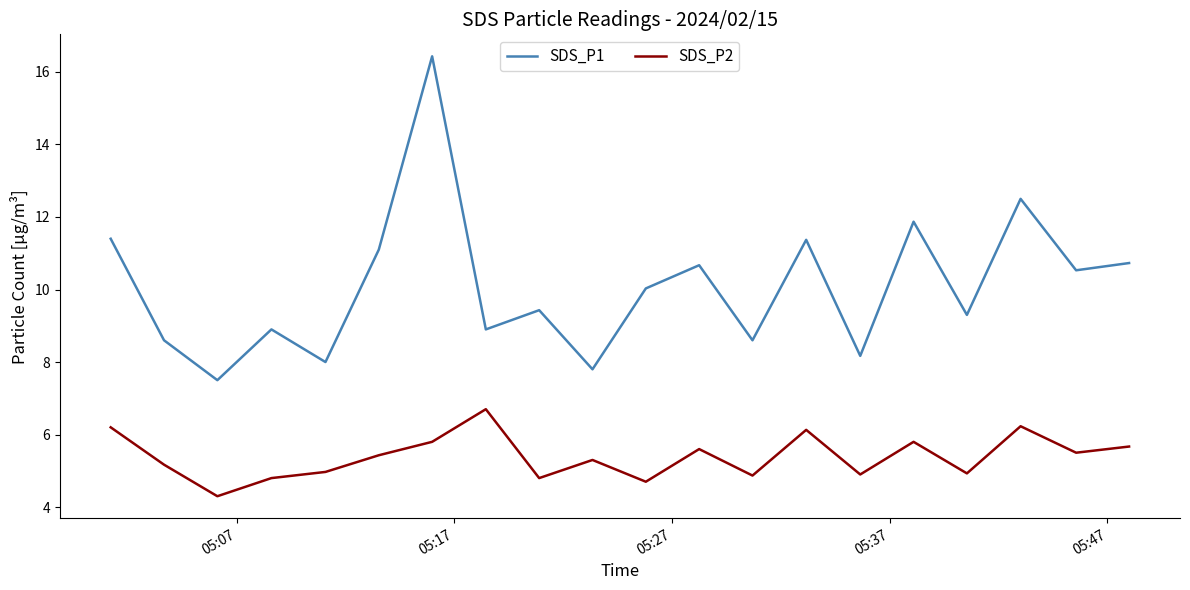

Which series has the widest spread of values?

SDS_P1